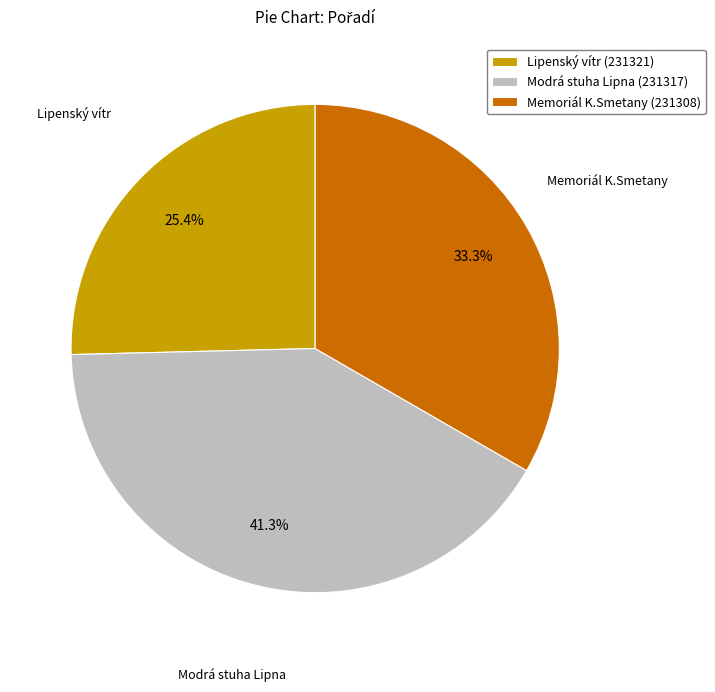

Is Modrá stuha Lipna (231317) the majority of the pie?

No